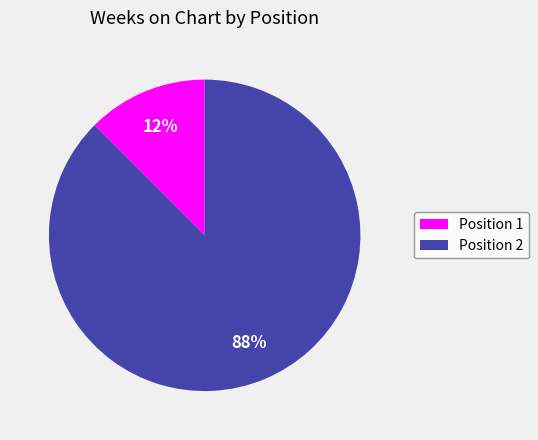

How many slices are in this pie chart?

2